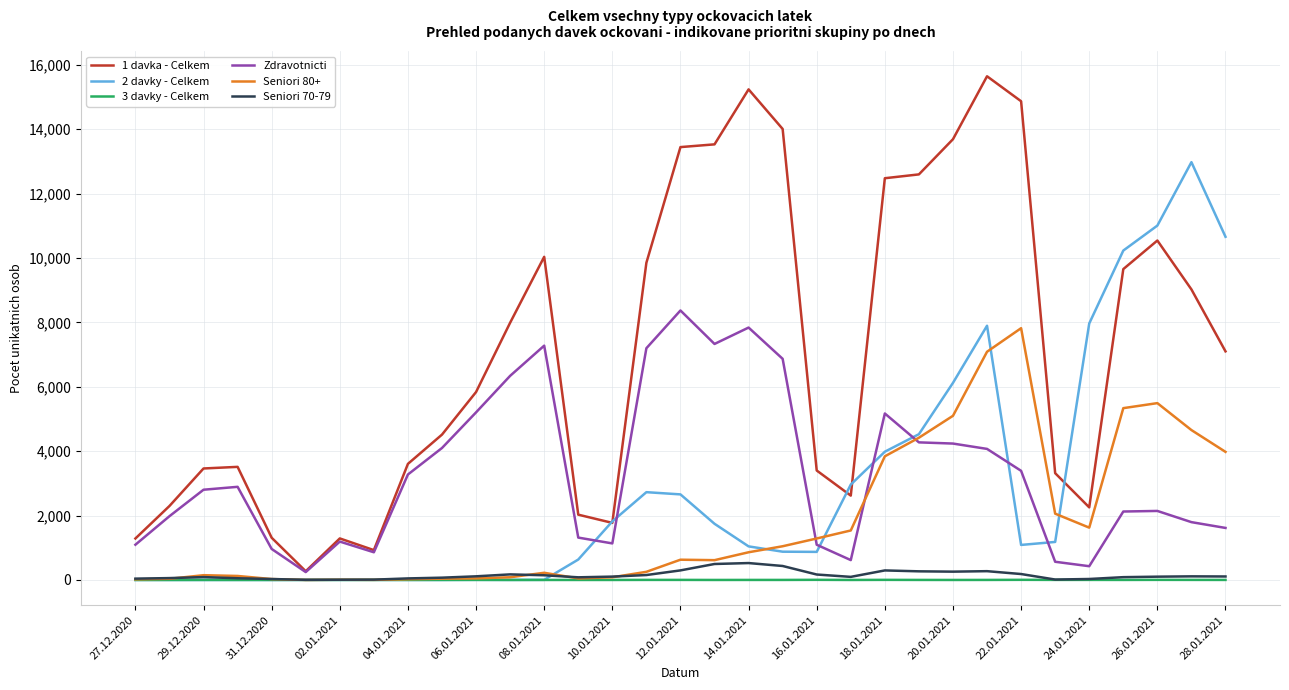

Which series has the largest range (max minus min)?

1 davka - Celkem